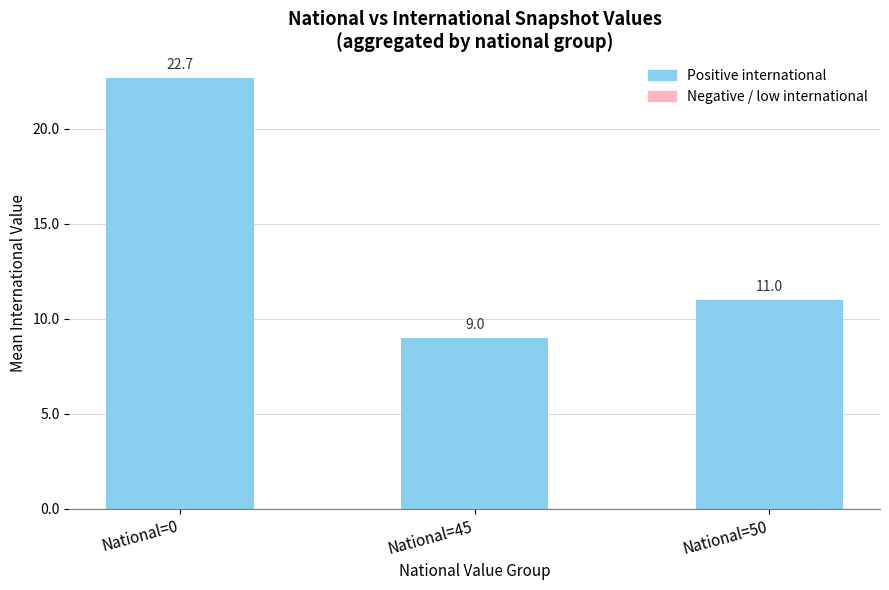

Reading right to left, transcribe all the data shown in this chart.

11.0	9.0	22.7